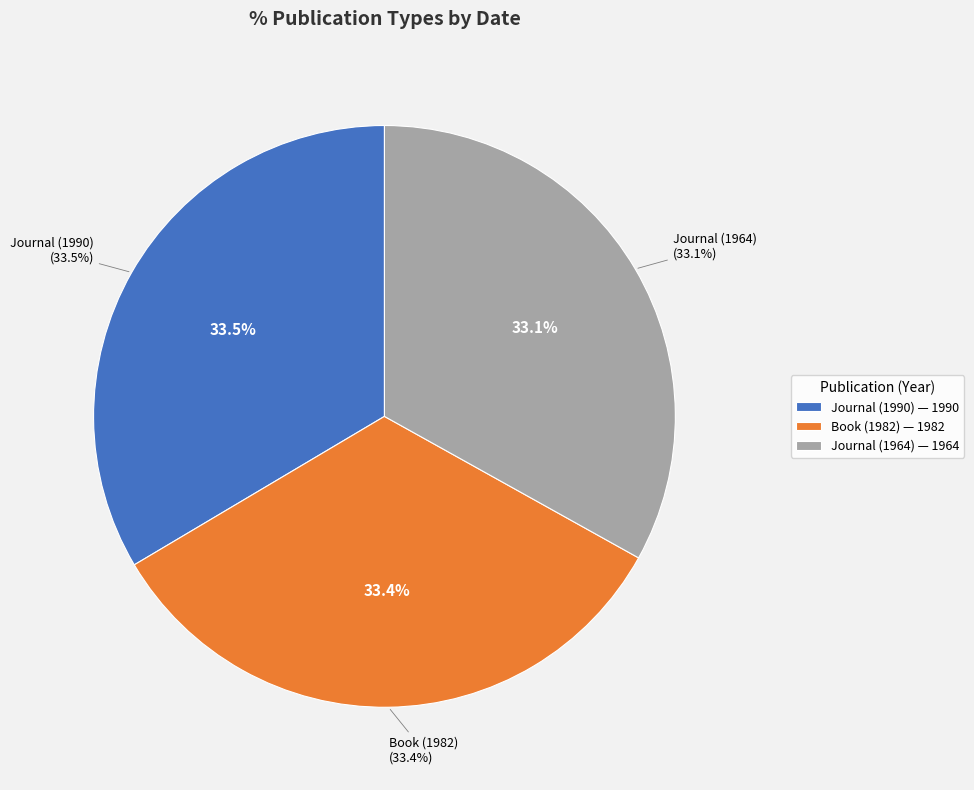

What is the total percentage of Book (1982) and Journal (1990)?

66.9%